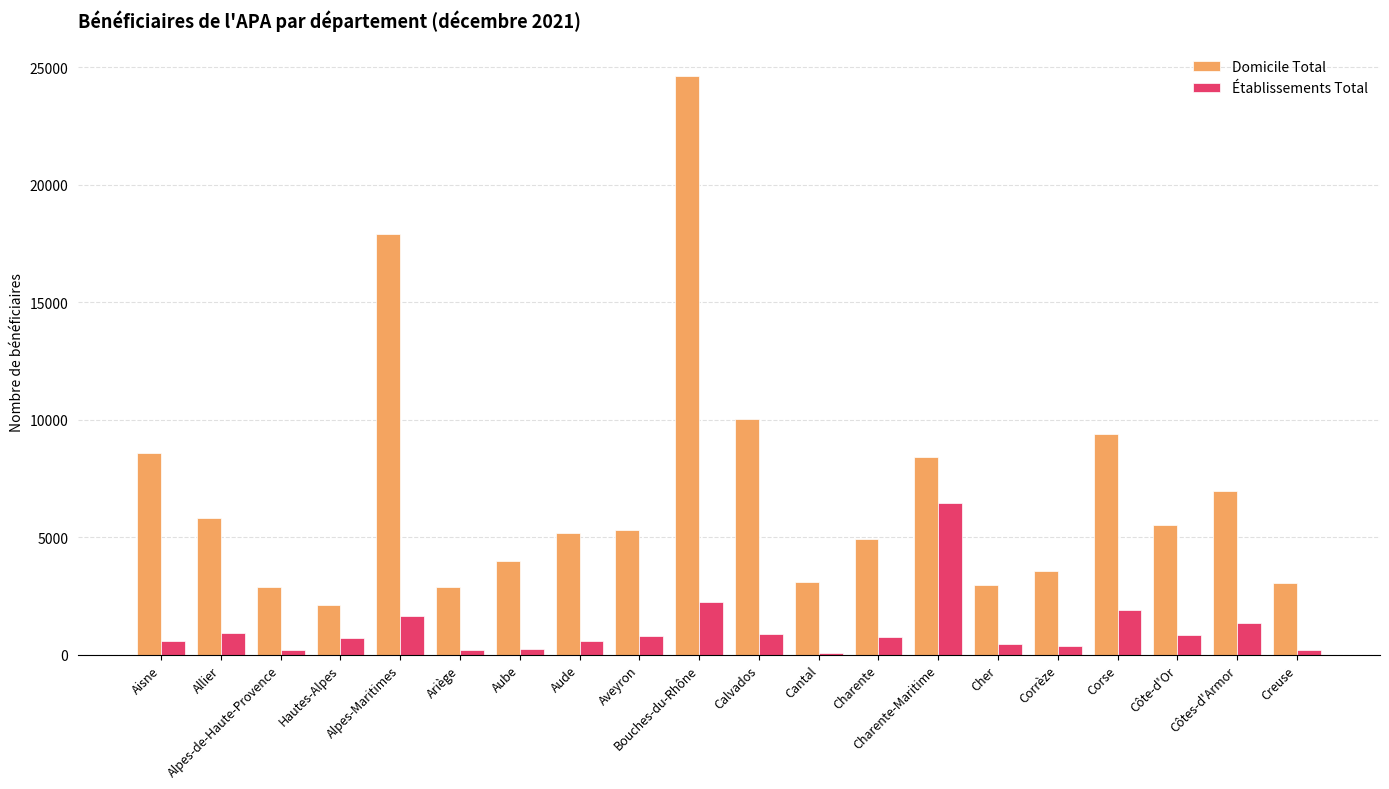

What is the sum of all Établissements Total values?

21363